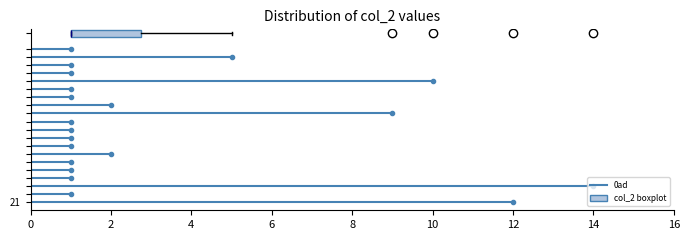

Where is the left edge of the box on the x-axis? The values are not printed on the chart, so give them approximately, as read against the axis.

1.0